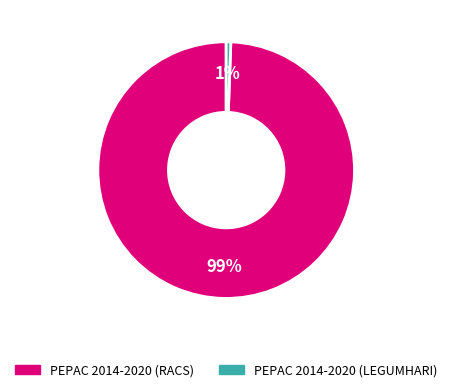

How many segments does this pie chart have?

2